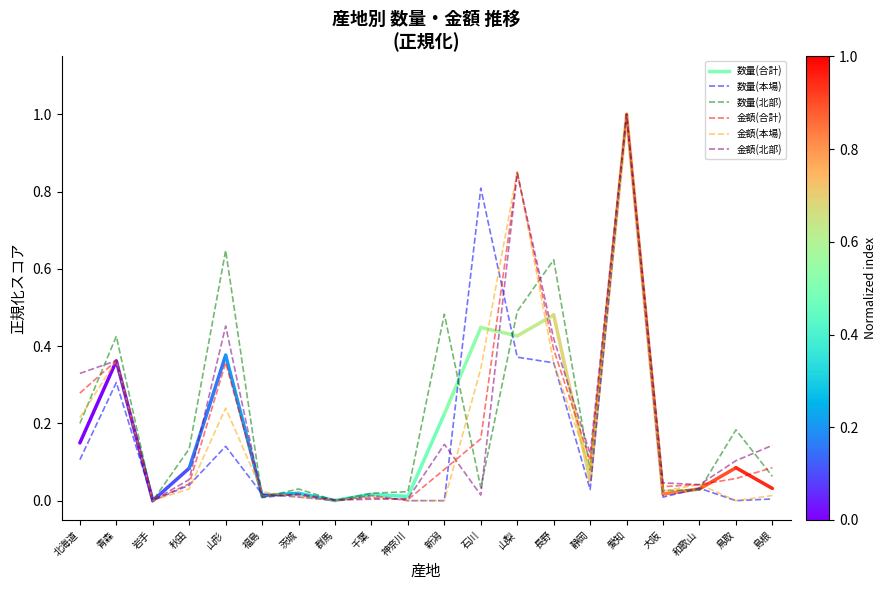

In 数量(北部), how many points are higher than both neighbors (excluding endpoints)?

7